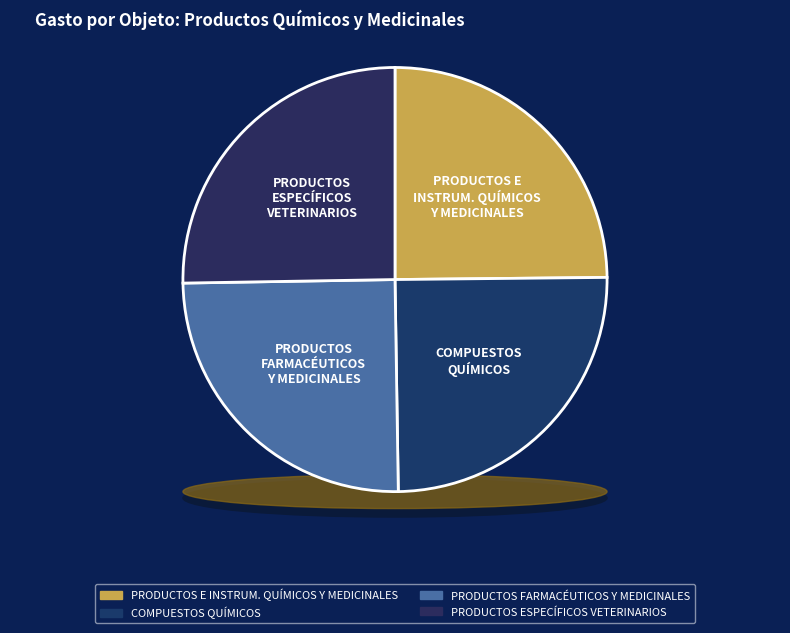

What is the change in value from PRODUCTOS E INSTRUM. QUÍMICOS Y MEDICINALES to COMPUESTOS QUÍMICOS?

+1